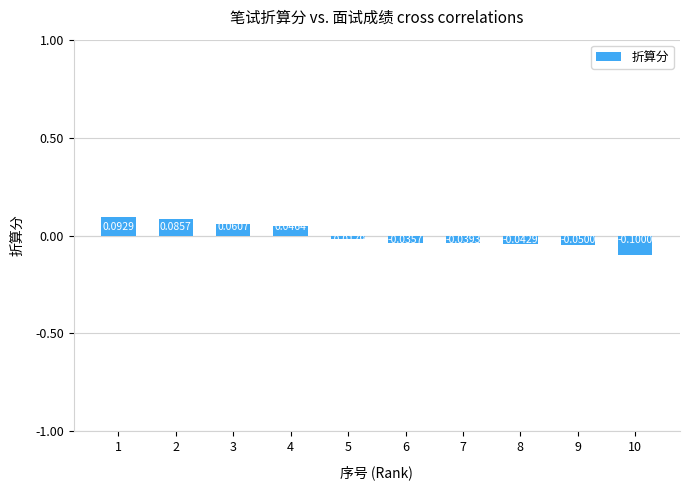

At which label is the value closest to 0?

5